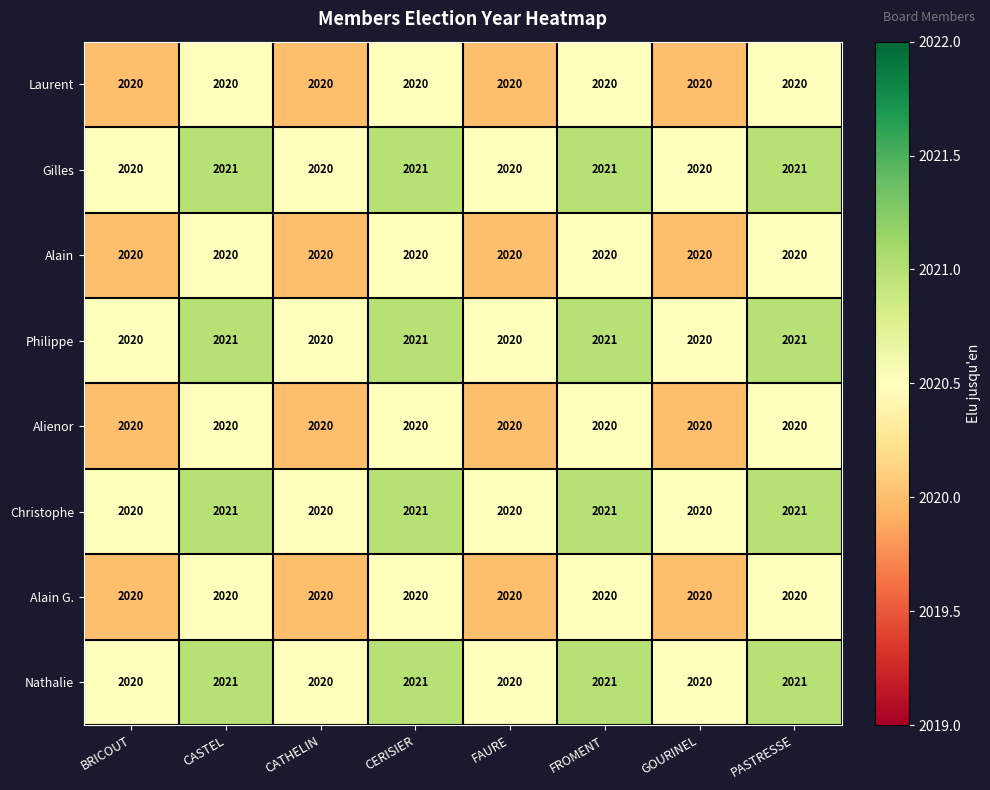

What is the highest value of the Philippe series?

2021